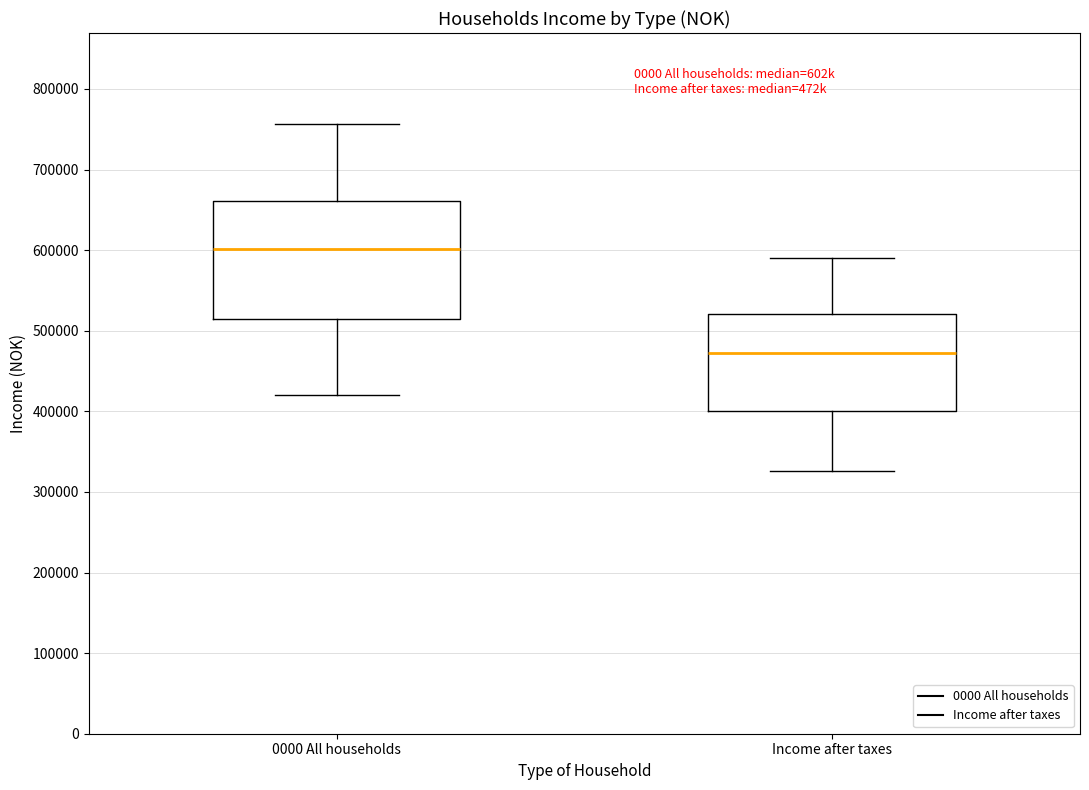

Reading left to right, read every box against the y-axis: the position of its median line, the range the box covers, and the ends of its whiskers. The values are not printed on the chart, so give them approximately, as read against the axis.

0000 All households: median 600000, box 510000 to 660000, whiskers 420000 to 760000
Income after taxes: median 470000, box 400000 to 520000, whiskers 330000 to 590000